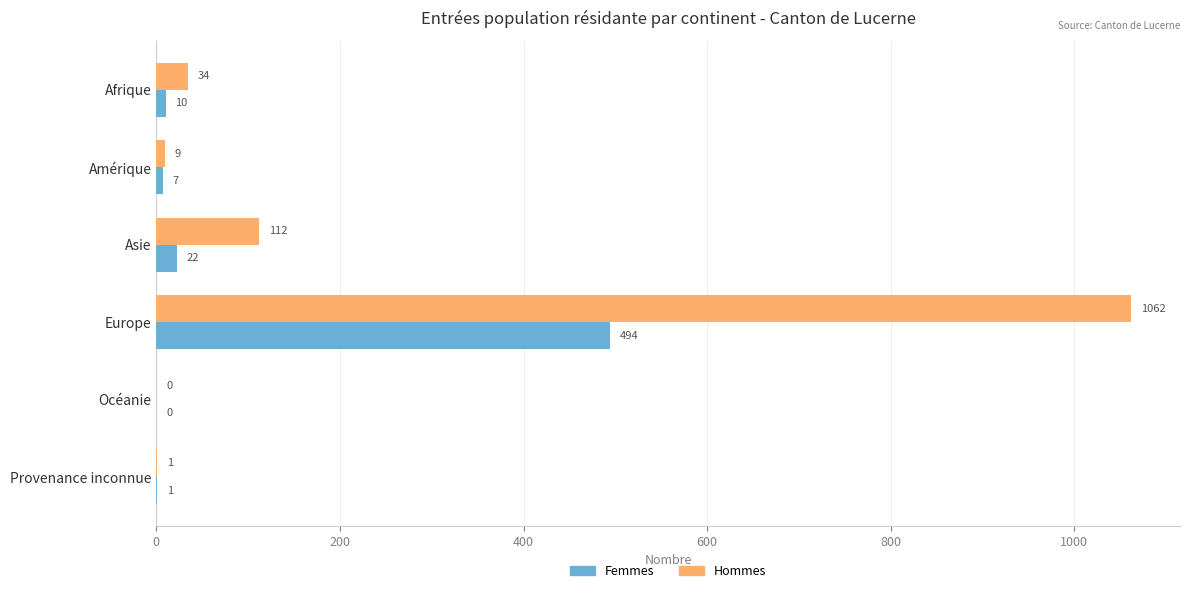

The Femmes series shows 7 at Amérique. True or false?

True